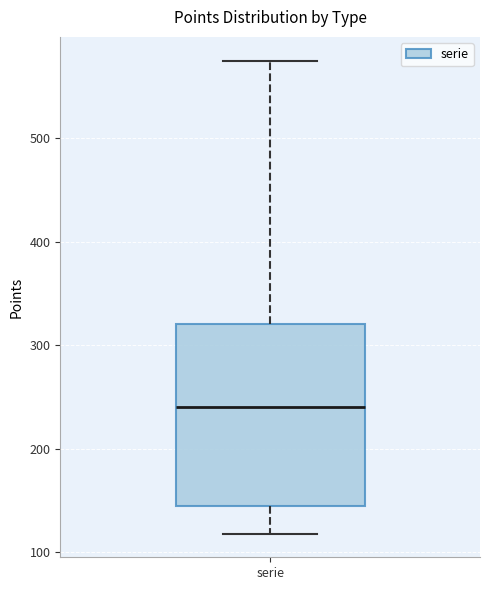

Where does the median line of the box for serie sit on the y-axis? The values are not printed on the chart, so give them approximately, as read against the axis.

240